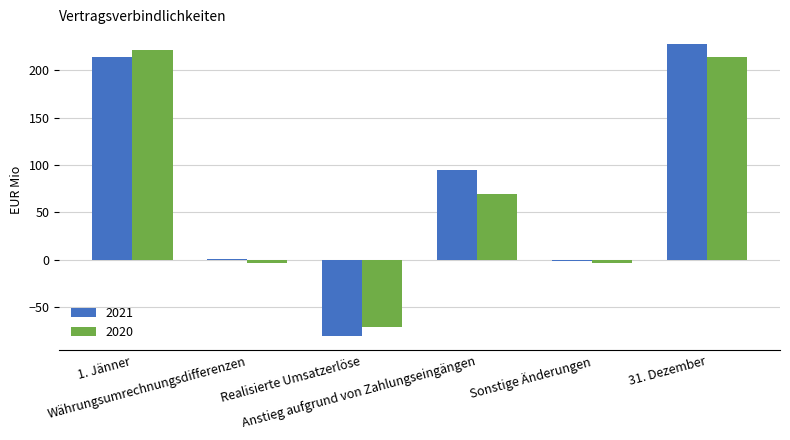

Which series has the largest total across all categories?

2021